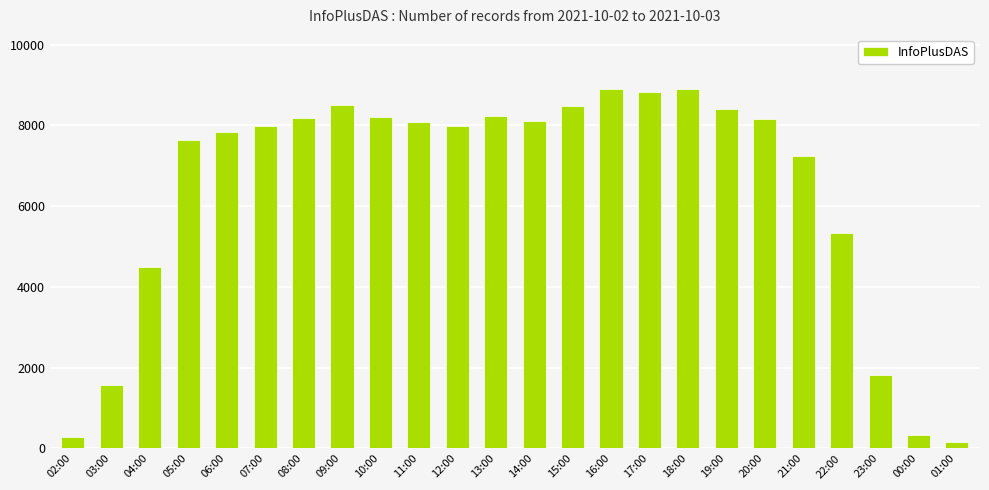

What is the maximum value shown in the chart?

8903